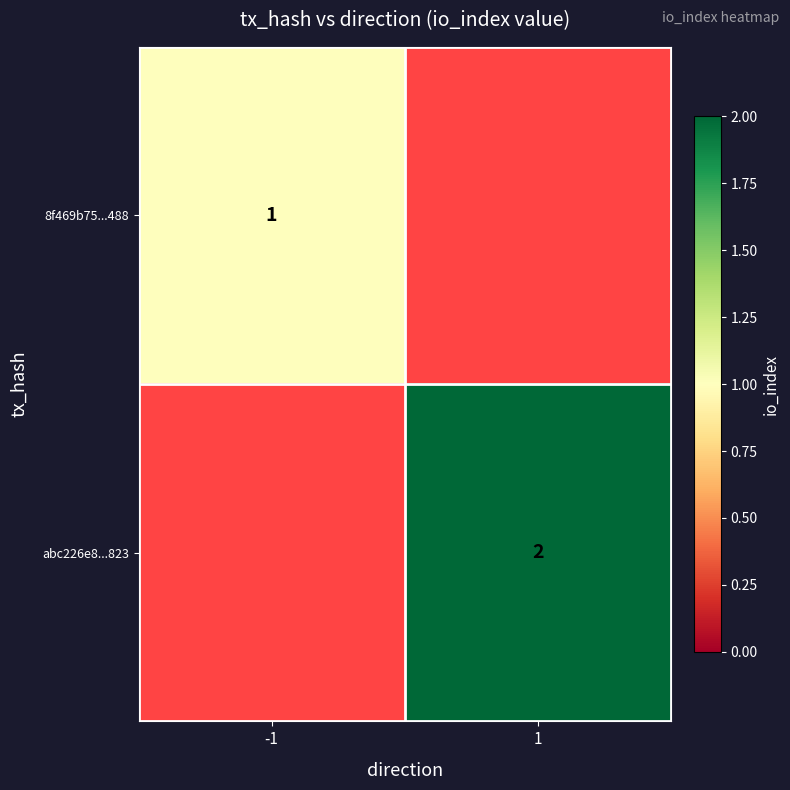

Which has a higher value, 1 or -1?

-1